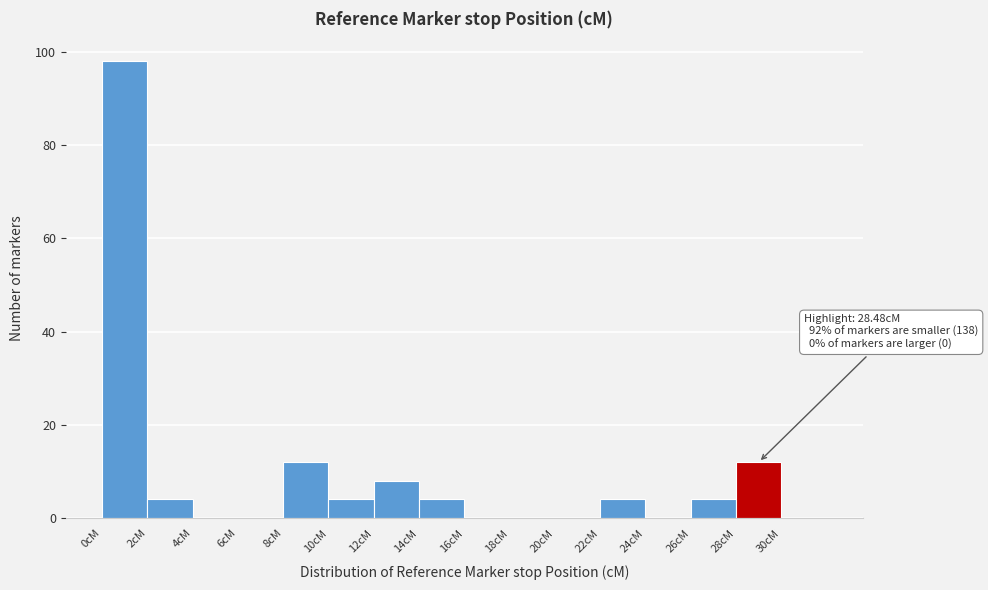

Over which range of the x-axis is the bar tallest?

0 to 2